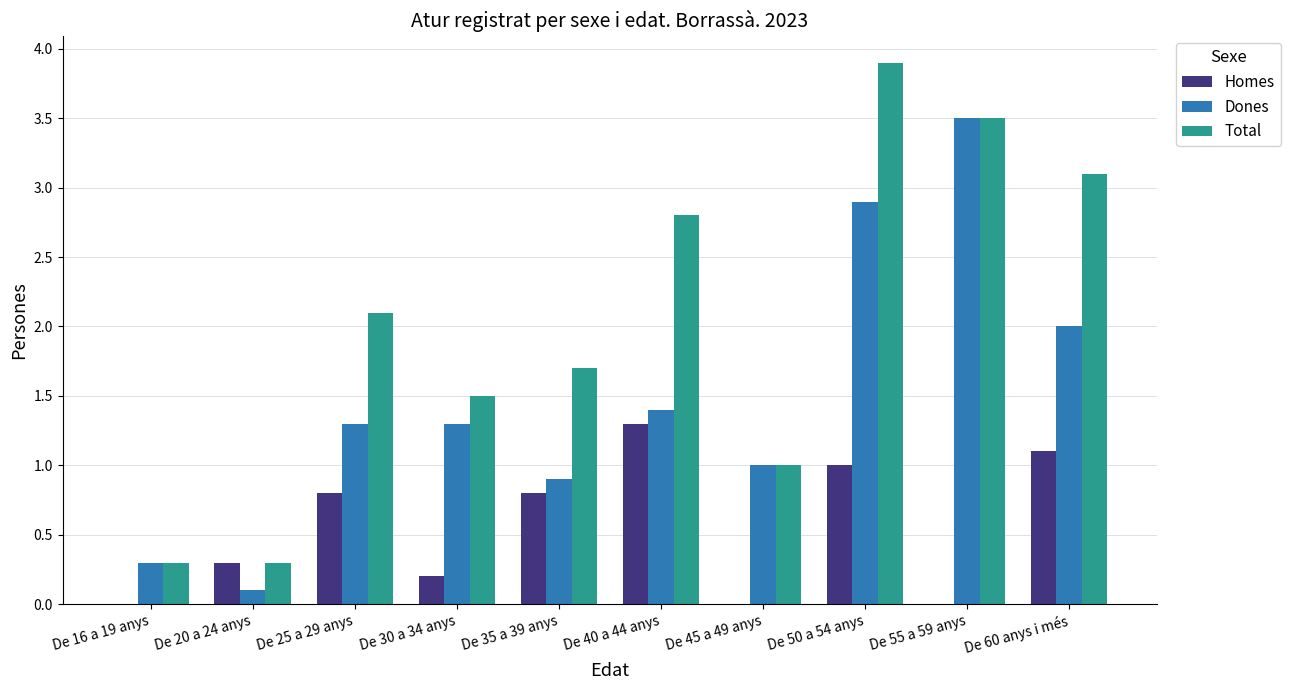

The Total series shows 0.3 at De 20 a 24 anys. True or false?

True